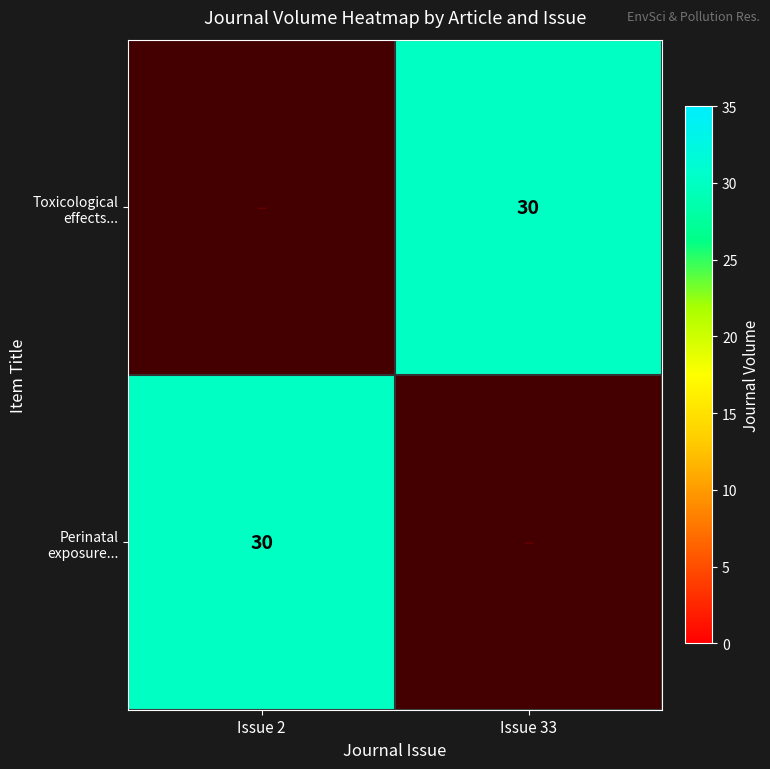

Which has a higher value, Issue 33 or Issue 2?

Issue 2